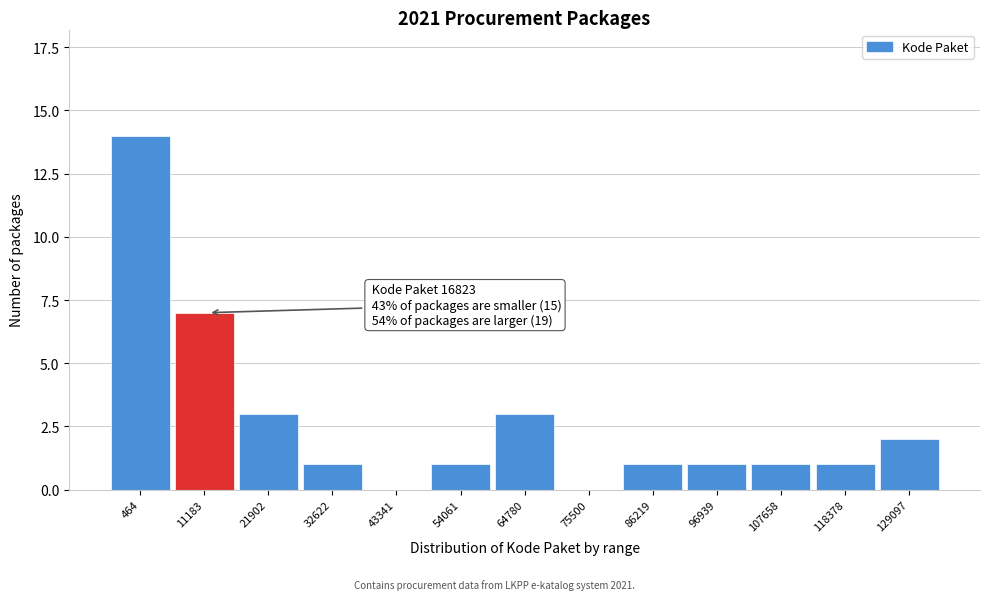

Reading left to right, transcribe all the data shown in this chart.

464=14	11183=7	21902=3	32622=1	43341=0	54061=1	64780=3	75500=0	86219=1	96939=1	107658=1	118378=1	129097=2